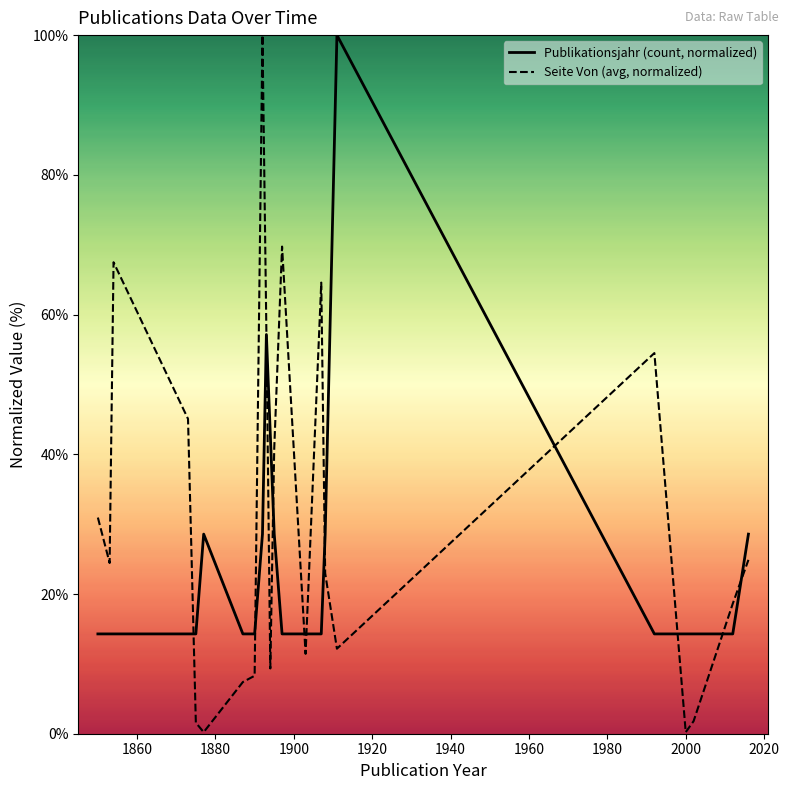

What is the maximum value for Publikationsjahr (count, normalized)?

100.0